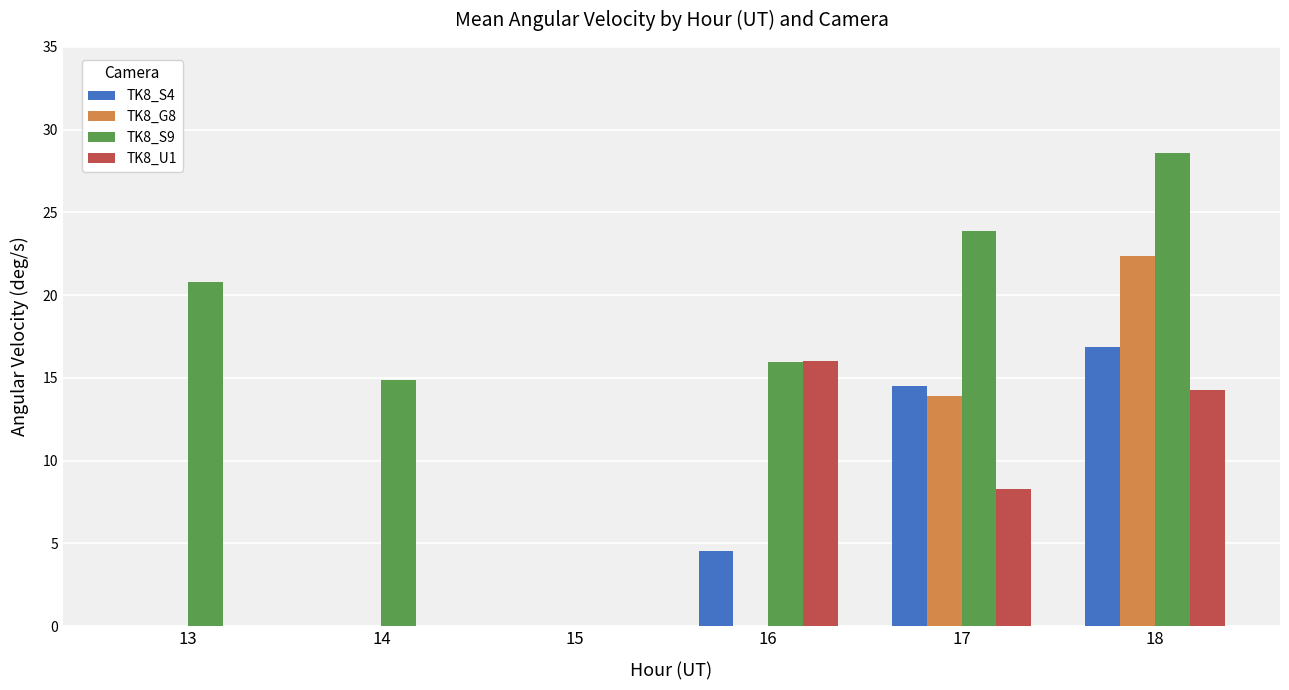

Is the value of TK8_S4 at 18 greater than the value of TK8_U1 at 18?

Yes